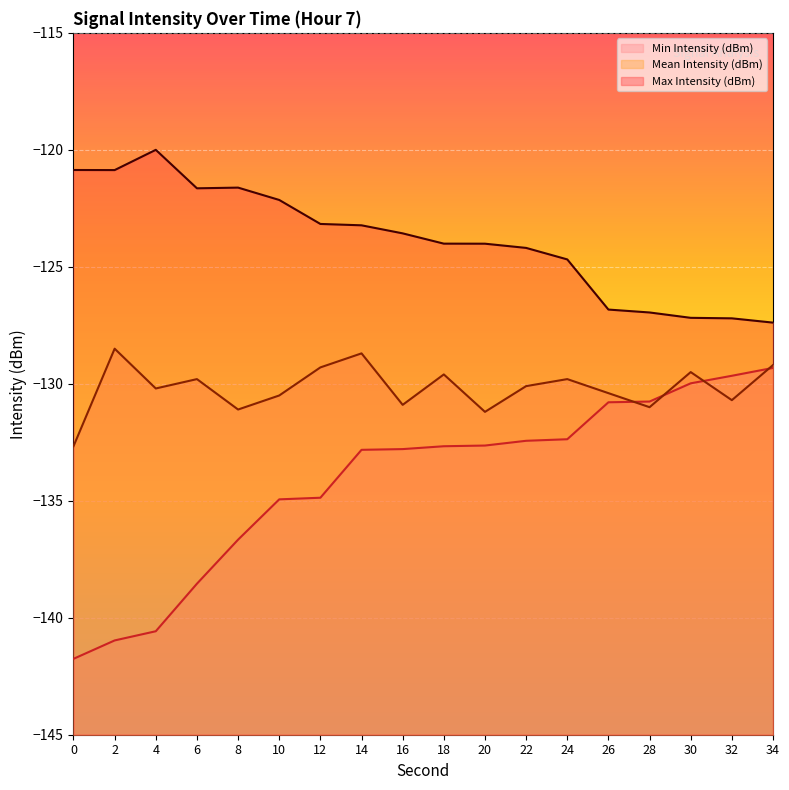

Rank the categories by Mean Intensity (dBm) value from highest to lowest.

2, 14, 34, 12, 30, 18, 6, 24, 22, 4, 26, 10, 32, 16, 28, 8, 20, 0